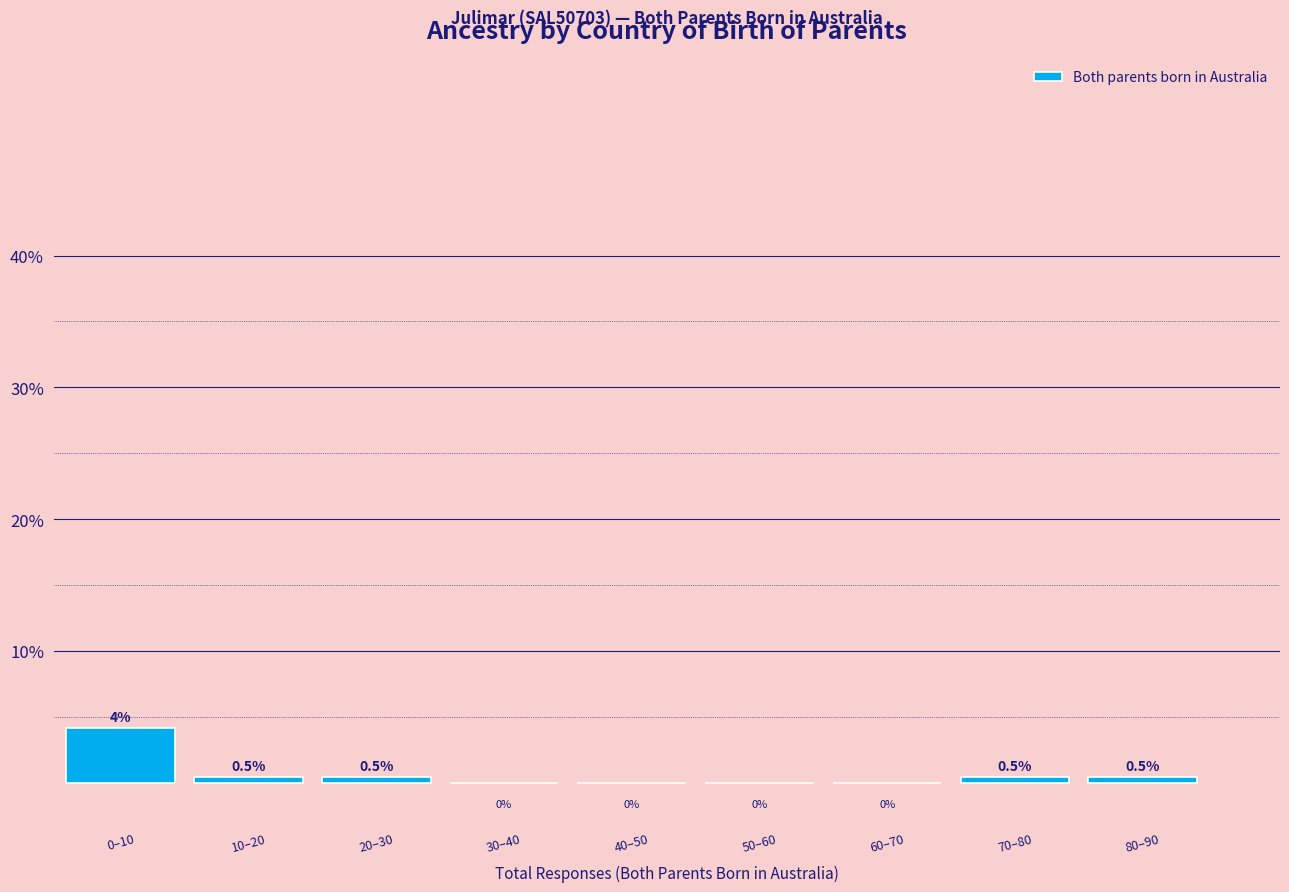

Which category has the highest value across all series?

0–10